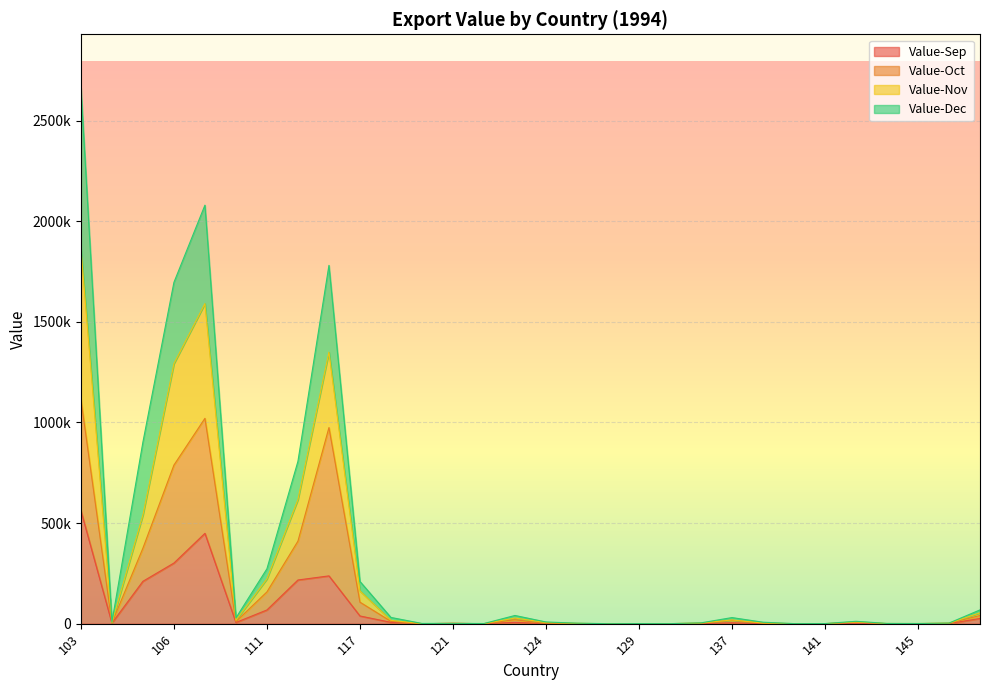

At which category does Value-Oct reach its first local peak?

108